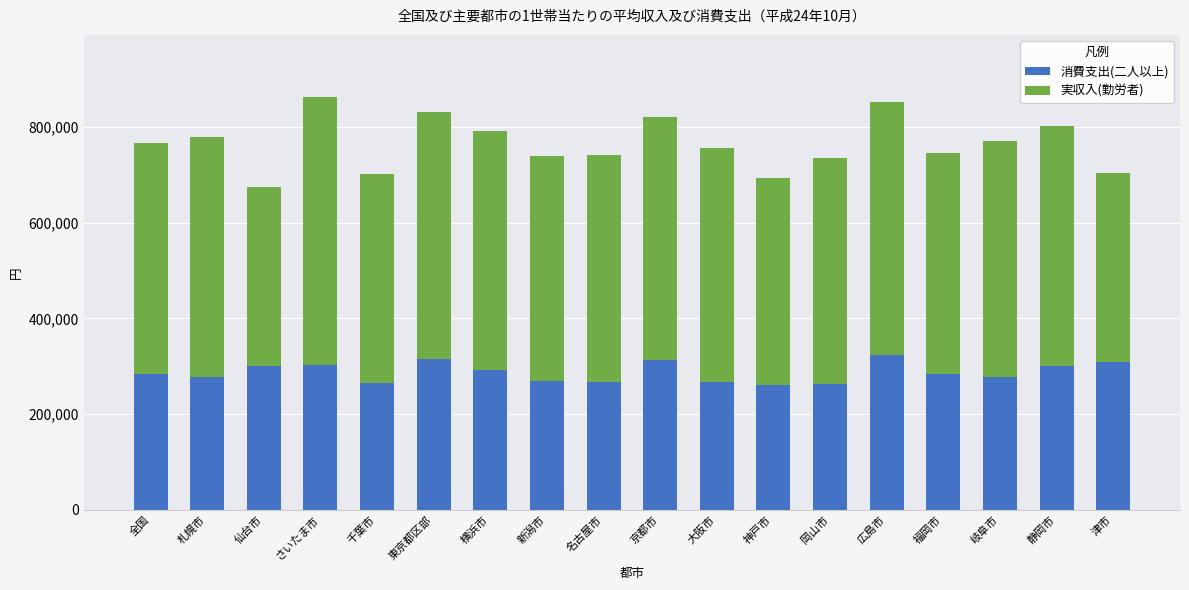

Does the chart contain stacked bars?

Yes